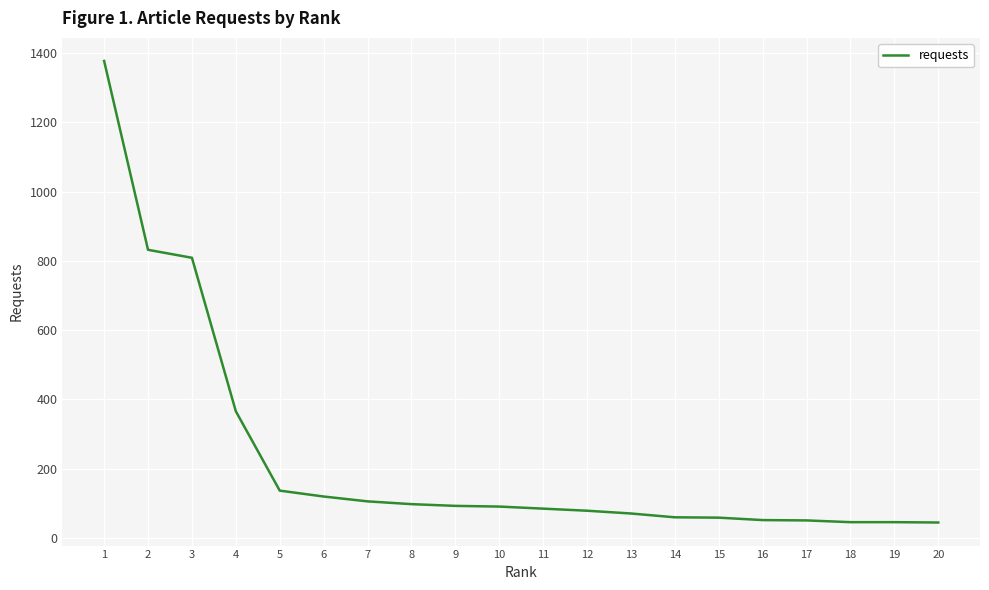

What is the difference between the maximum and minimum values?

1332